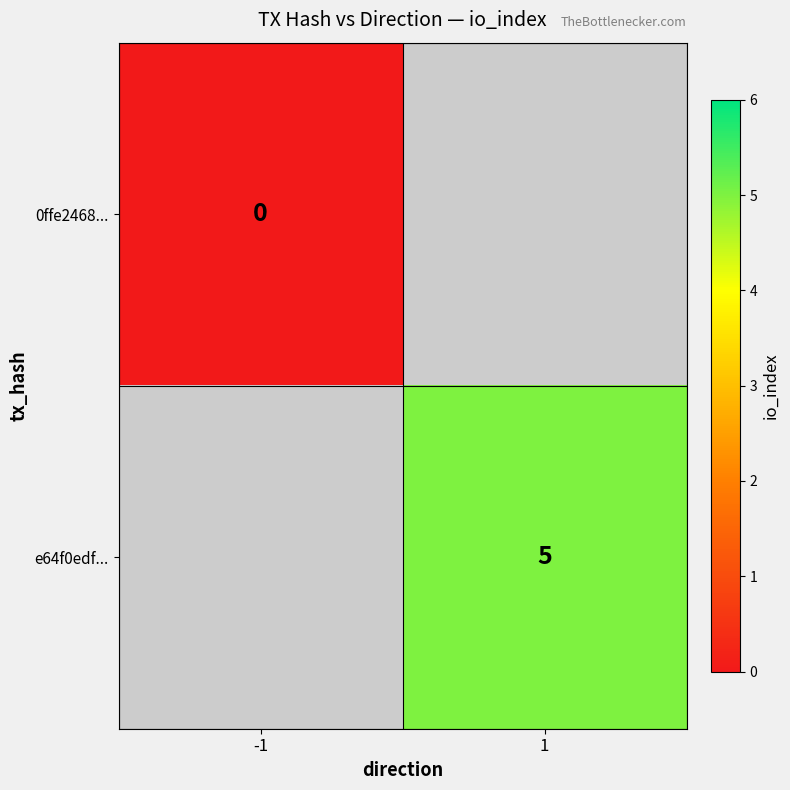

Is the value of e64f0edf... at 1 greater than the value of 0ffe2468... at -1?

Yes